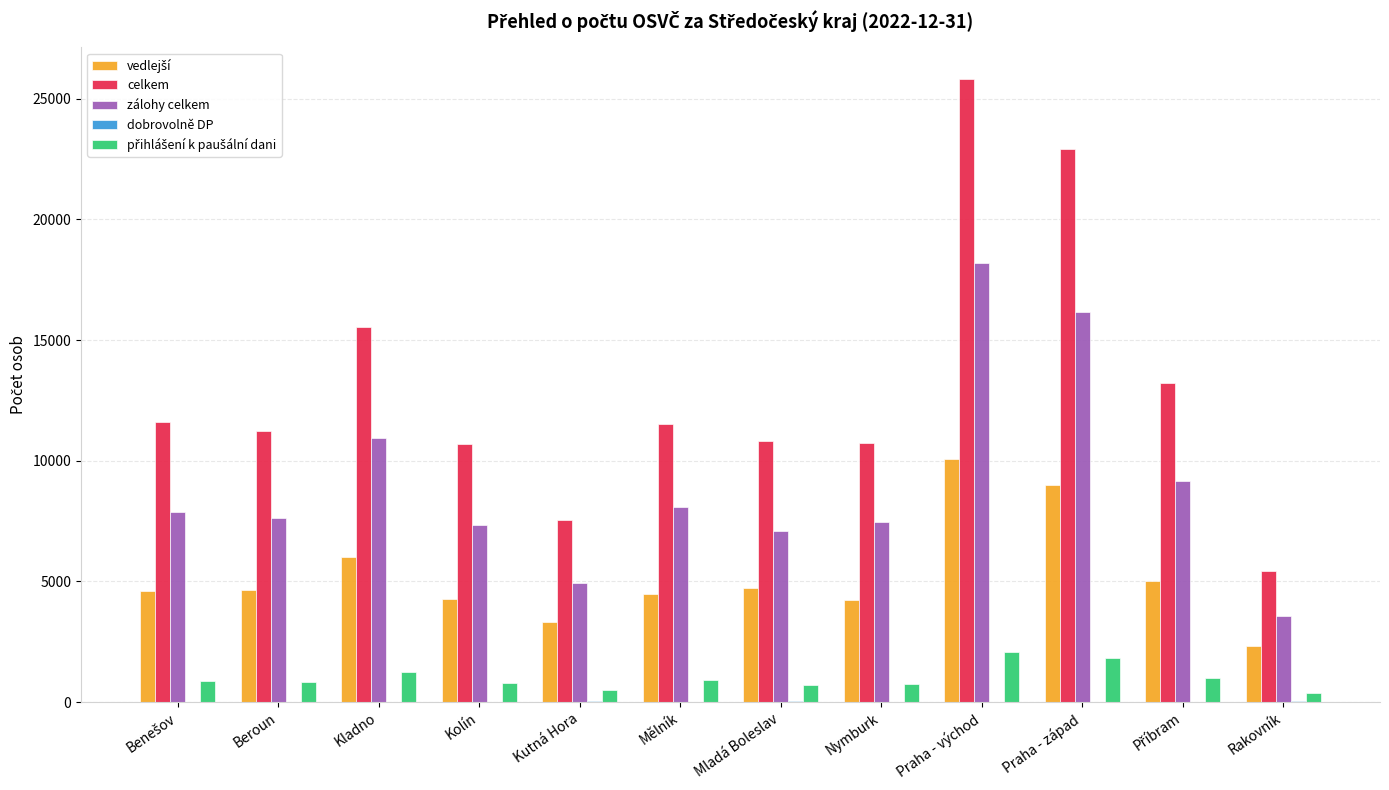

The value of zálohy celkem at Kladno is 6831. True or false?

False